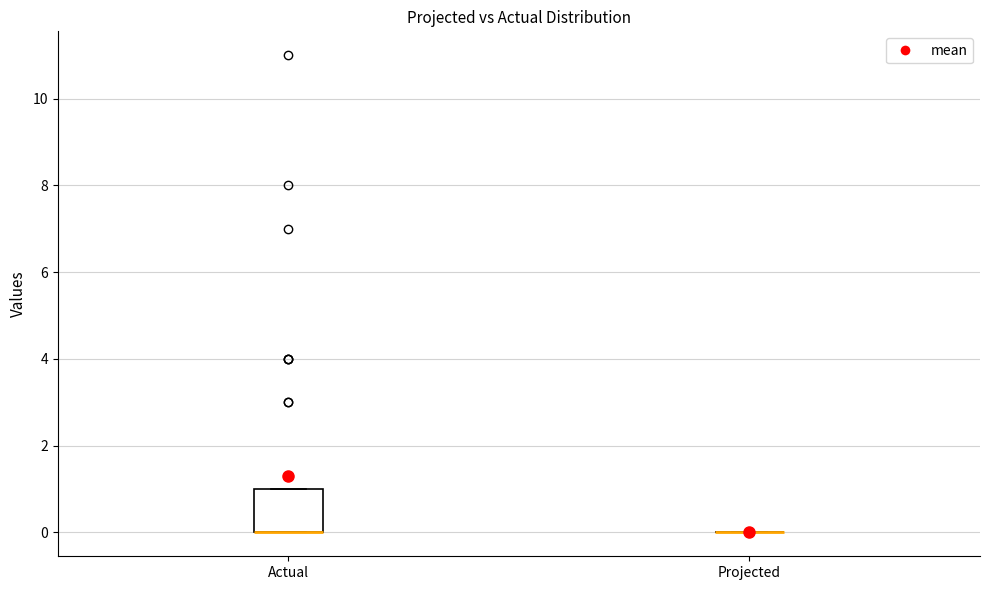

Comparing the boxes themselves (not the whiskers), which one is the tallest?

Actual